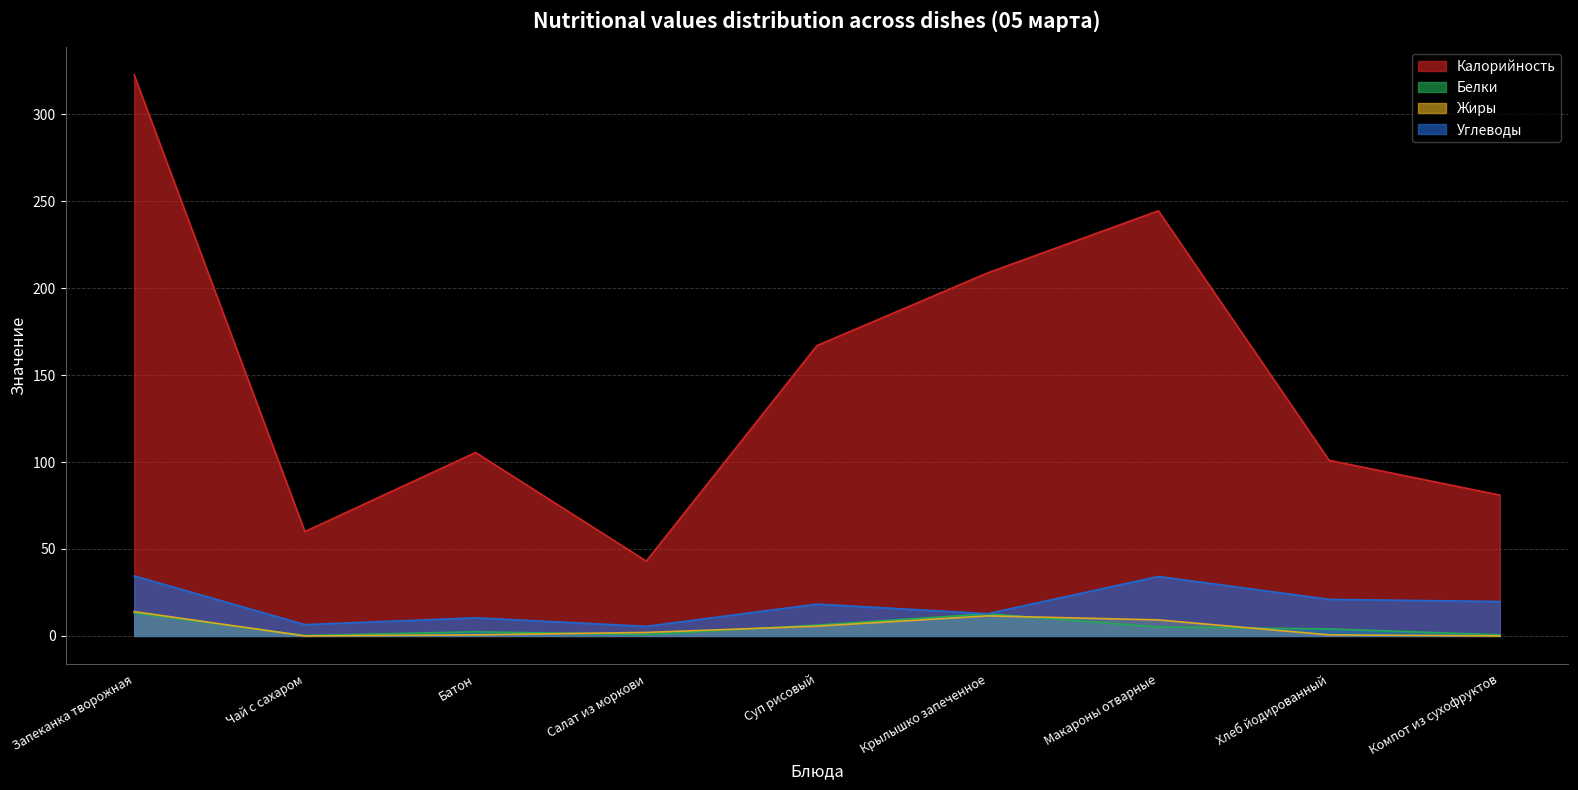

What position from the left is Салат из моркови?

4